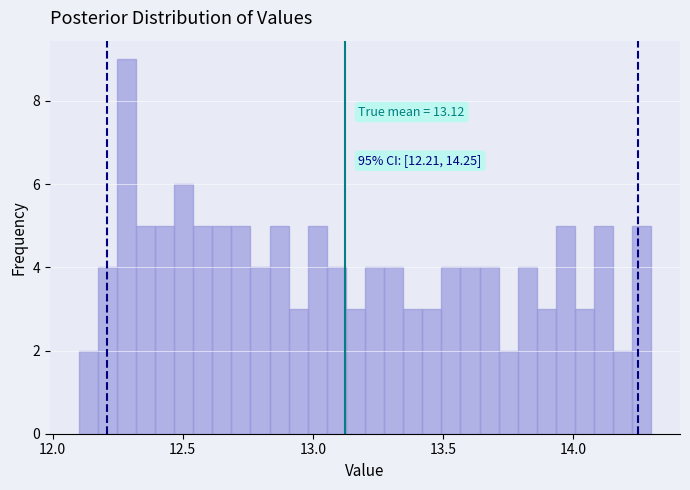

Read against the x-axis, roughly where is the centre of the tallest bar?

12.30